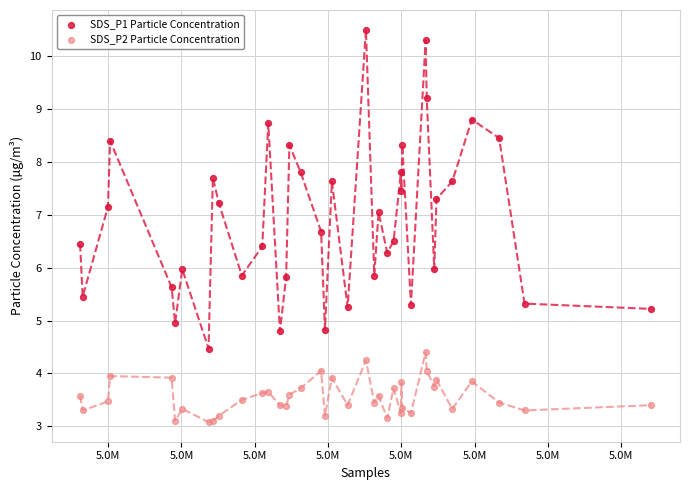

Which series contains the highest Y value?

SDS_P1 Particle Concentration